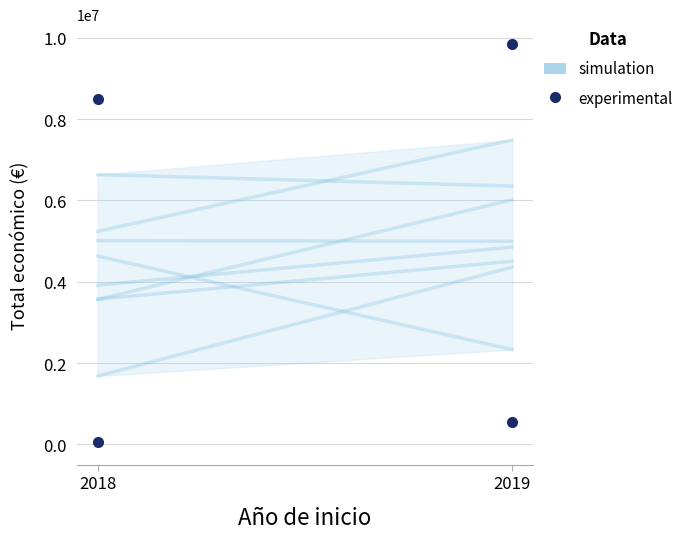

Approximately how many times larger is the value at 2018 compared to 2019?

0.9